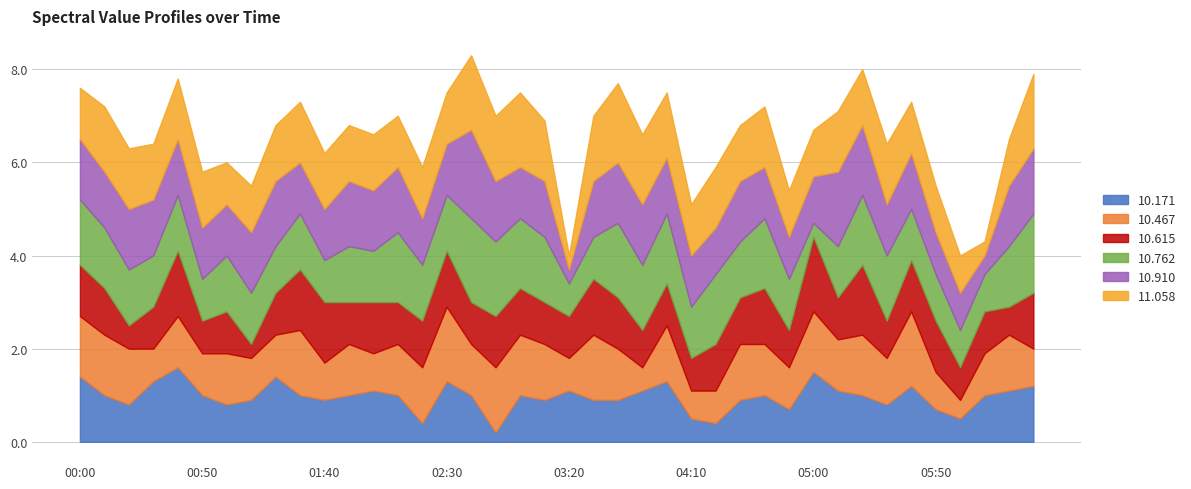

What is the spread (max minus min) of values at 05:20?

0.5